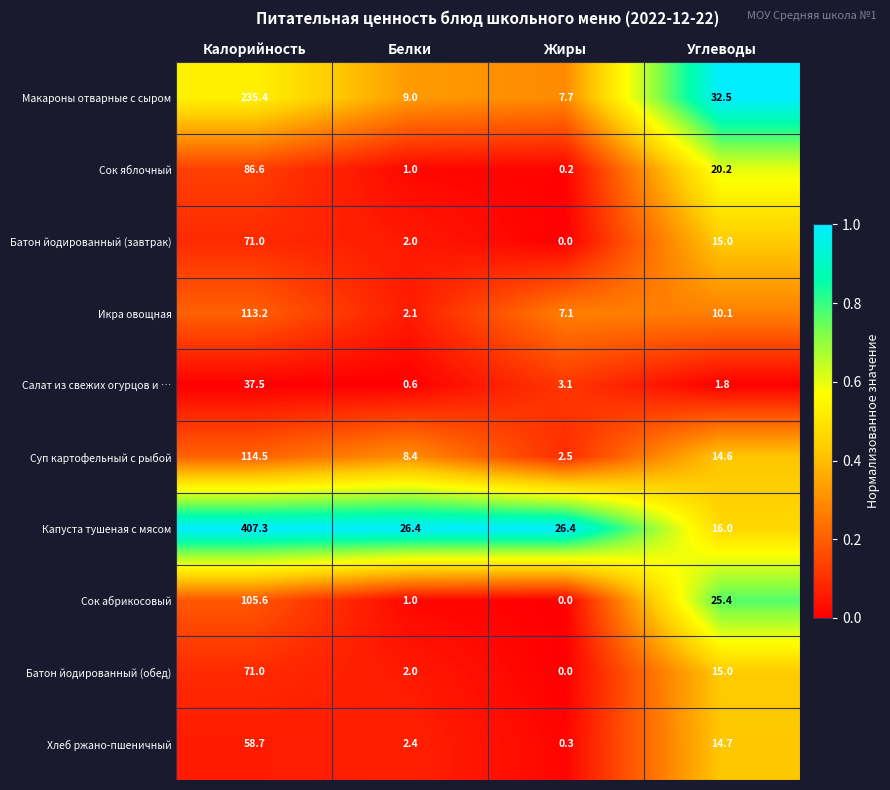

What is the average value of the Батон йодированный (завтрак) series?

22.0